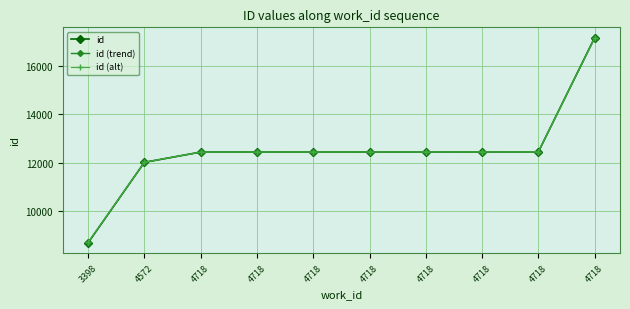

How many lines are shown in the chart?

3